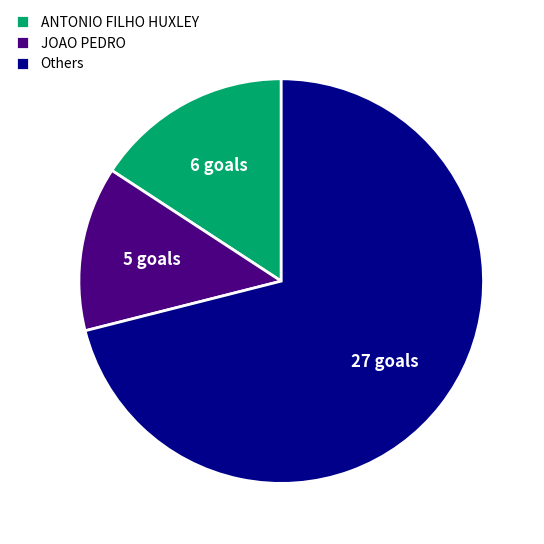

Between JOAO PEDRO and ANTONIO FILHO HUXLEY, which is larger?

ANTONIO FILHO HUXLEY